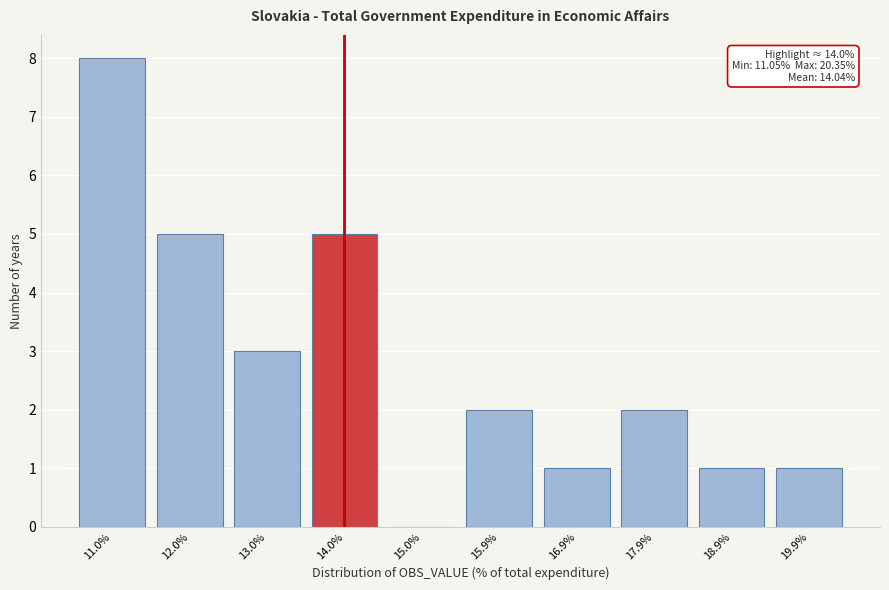

Reading left to right, what are all the values shown in this chart?

11.0%=8	12.0%=5	13.0%=3	14.0%=5	15.0%=0	15.9%=2	16.9%=1	17.9%=2	18.9%=1	19.9%=1